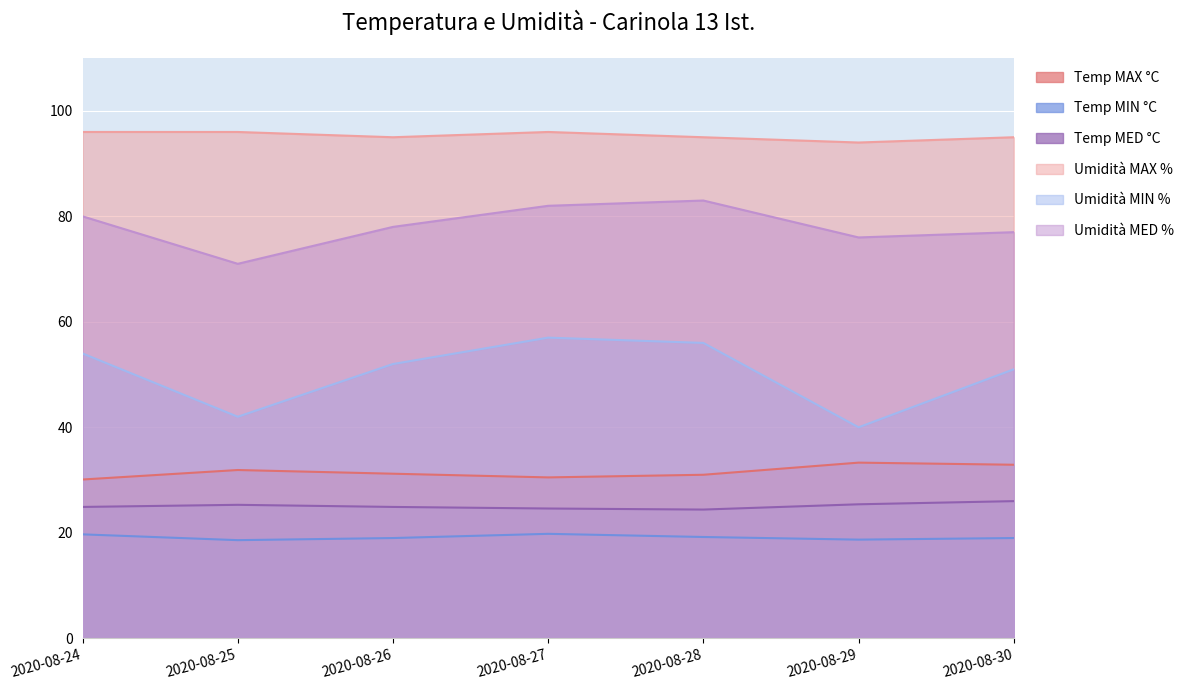

How many lines are shown in the chart?

6